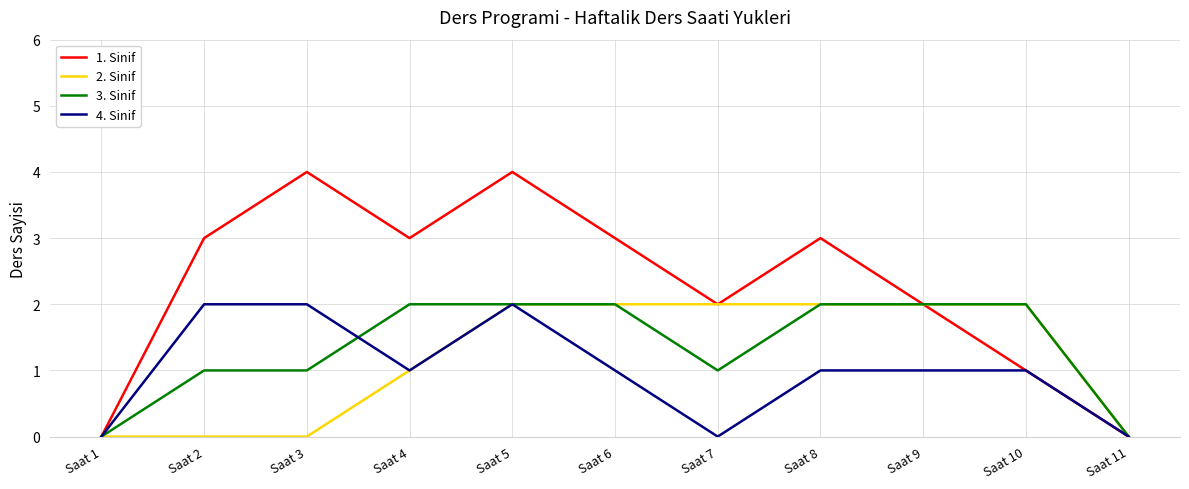

True or false: 4. Sinif has a value of 2 at Saat 3.

True